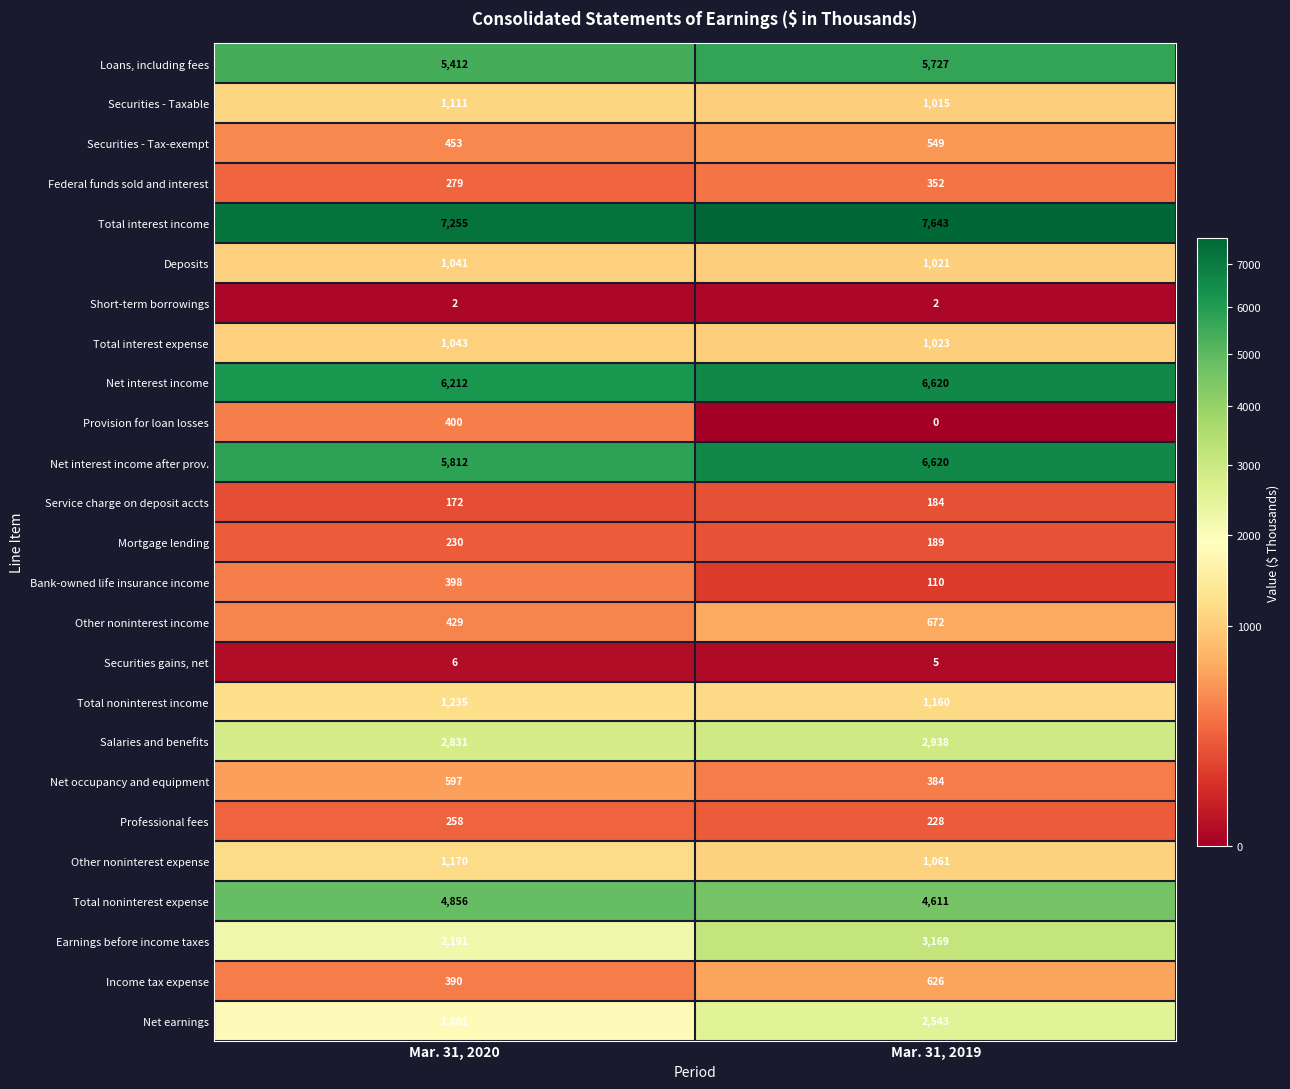

What is the total value across all series at Mar. 31, 2019?

48452